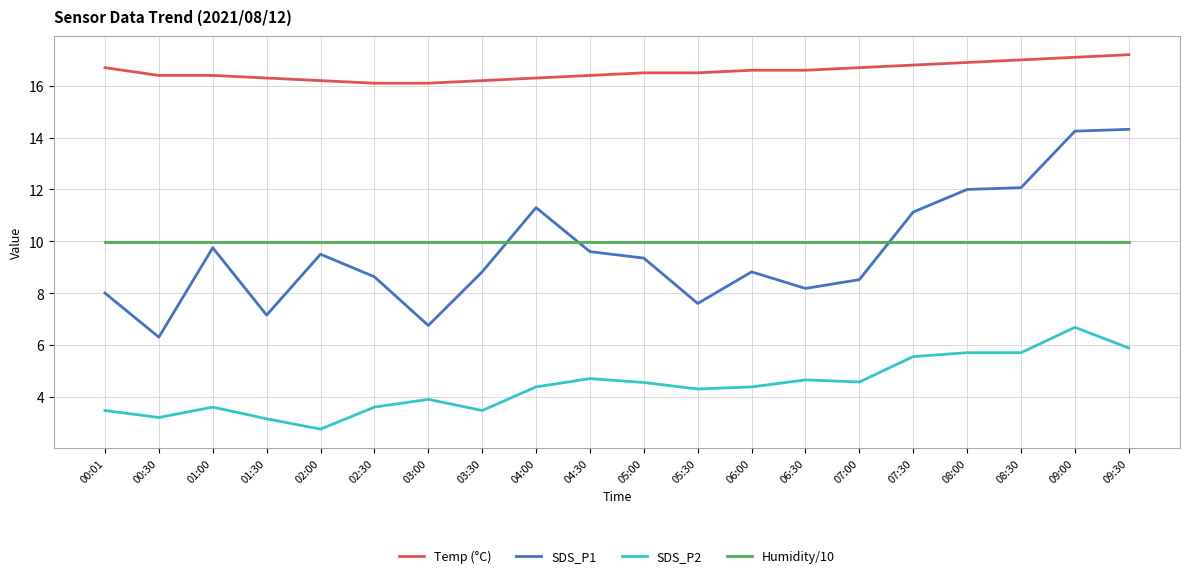

What is the maximum value shown in the chart?

17.2